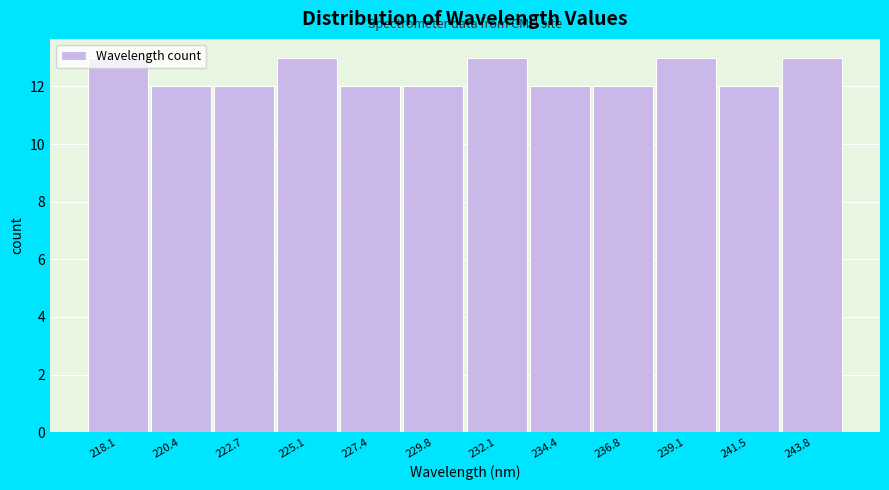

Which has a higher value, 232.1 or 222.7?

232.1